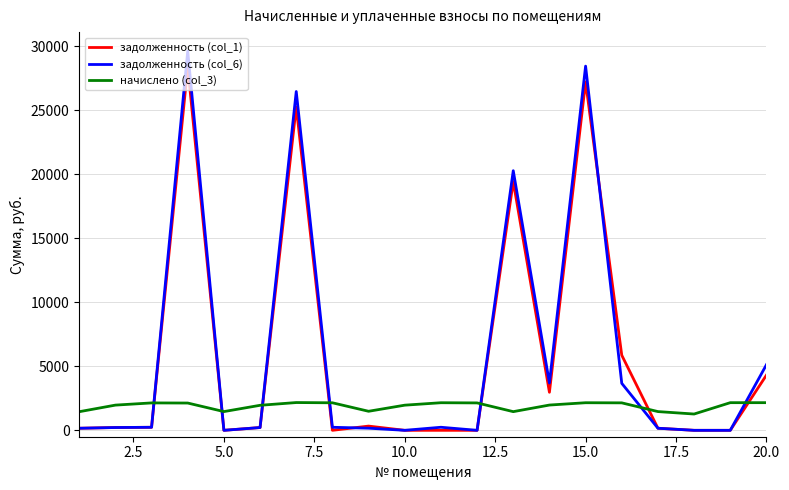

What are all the series names shown in the legend?

задолженность (col_1), задолженность (col_6), начислено (col_3)